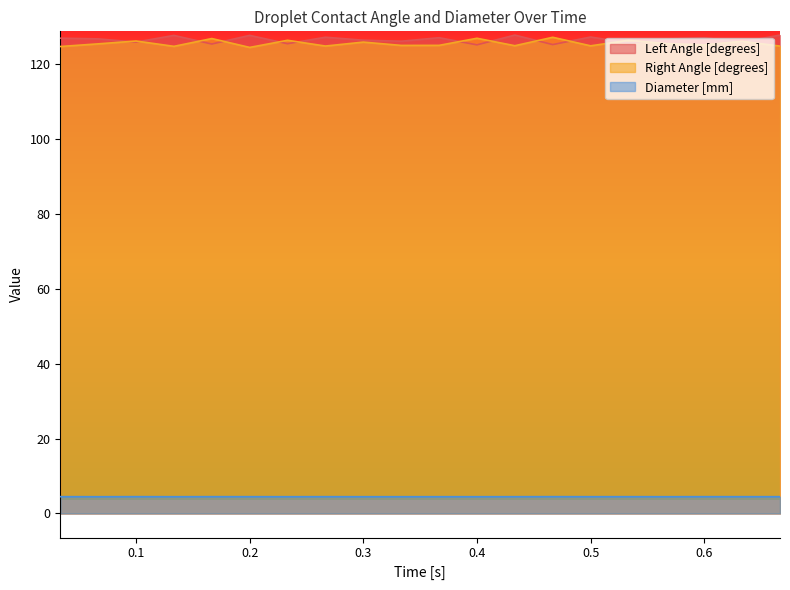

True or false: Diameter [mm] and Left Angle [degrees] intersect in this chart.

False